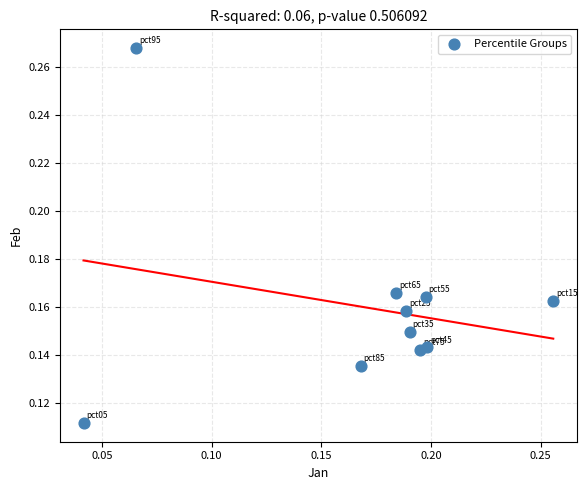

How many points are shown in the scatter plot?

10